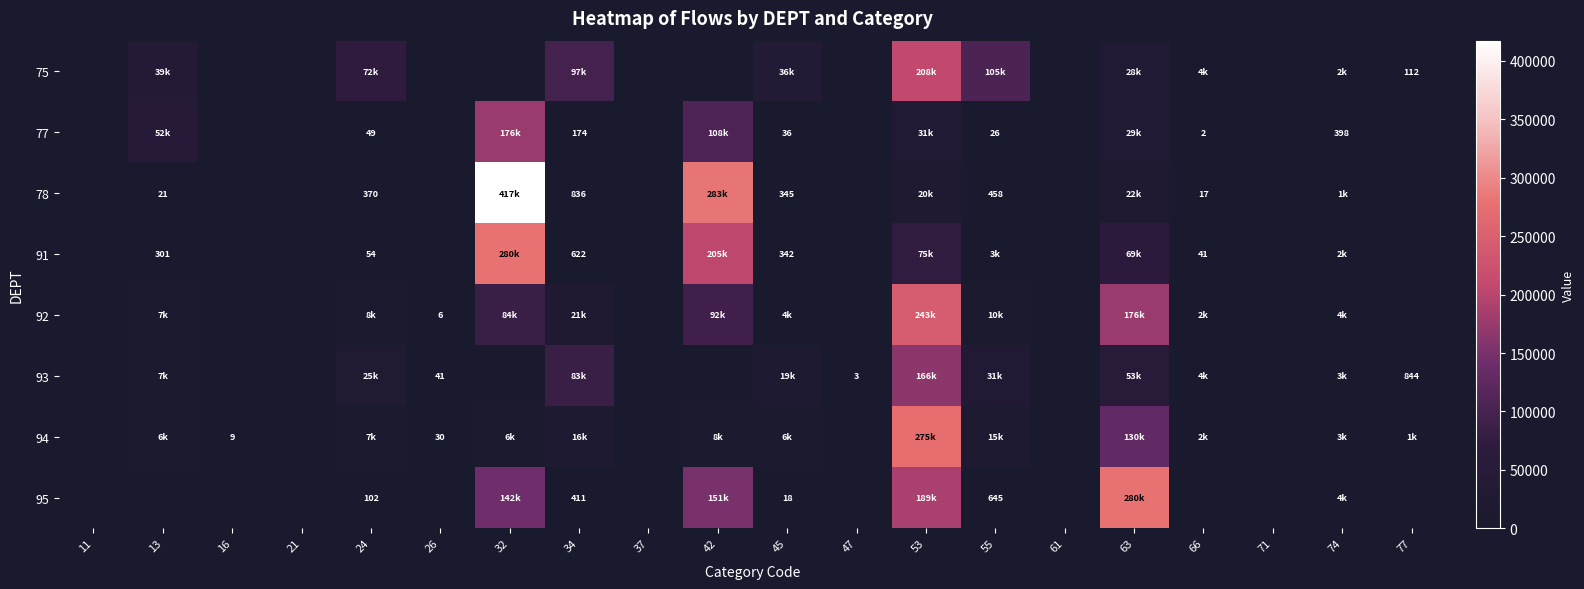

Is the value of 75 at 61 greater than the value of 78 at 55?

No